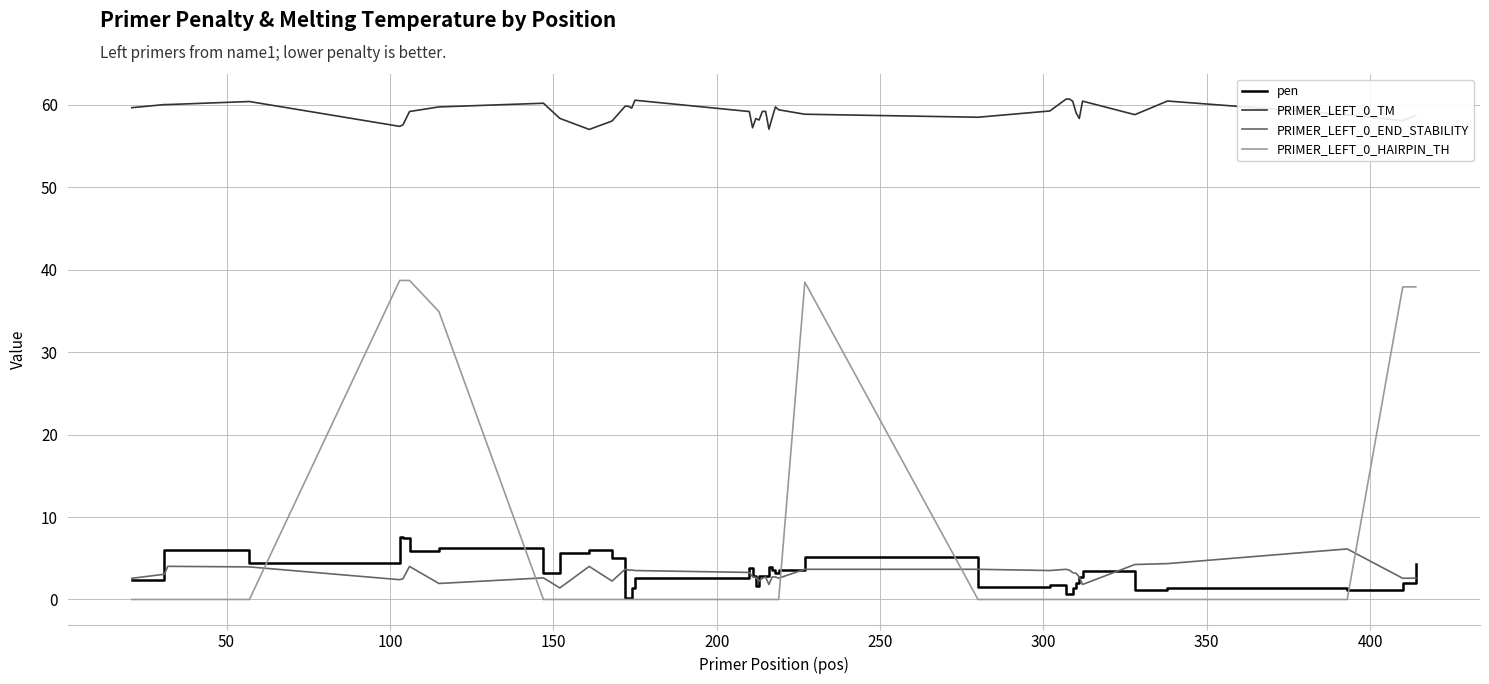

Which series has the widest spread of values?

PRIMER_LEFT_0_HAIRPIN_TH